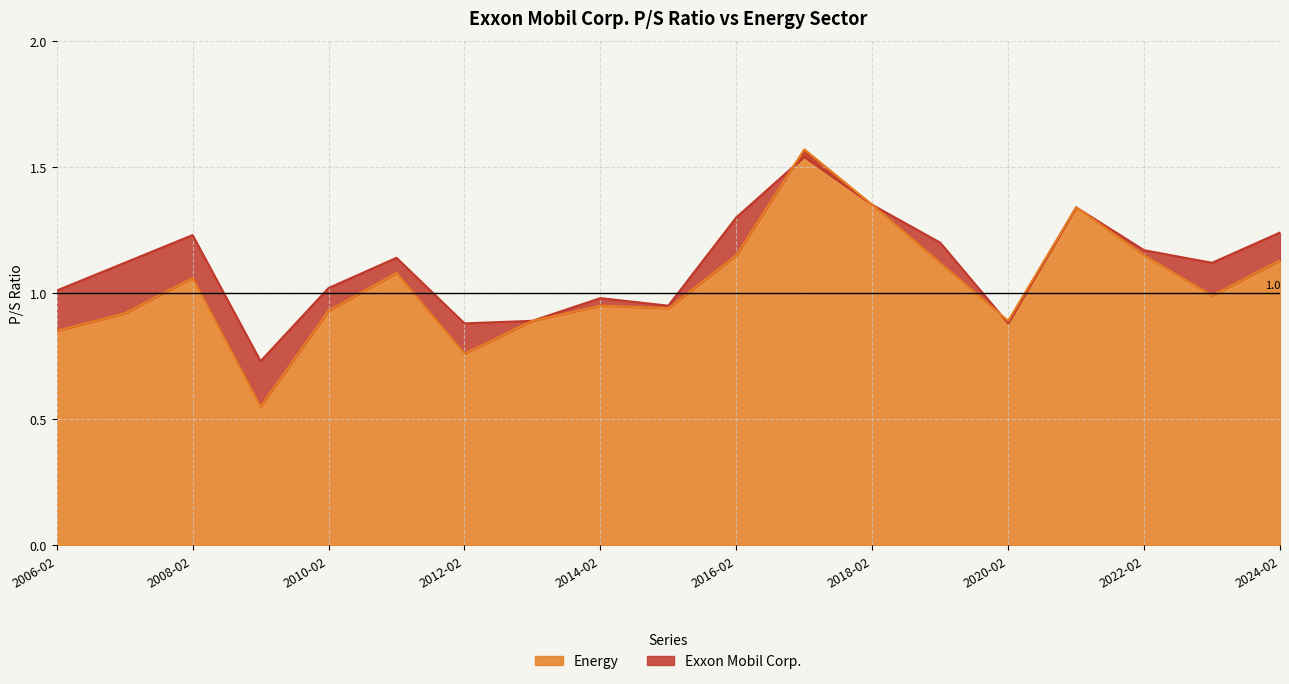

Which has a higher value, 2015-02-25 or 2009-02-27?

2015-02-25